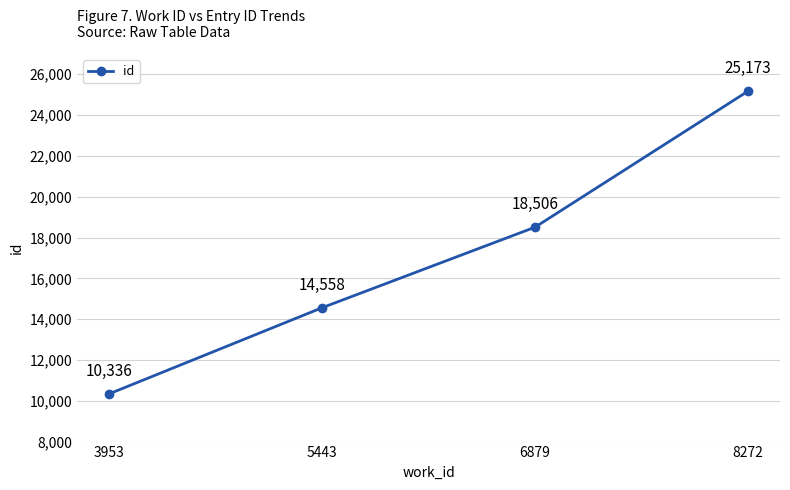

True or false: the data shows 2818 at 3953.

False